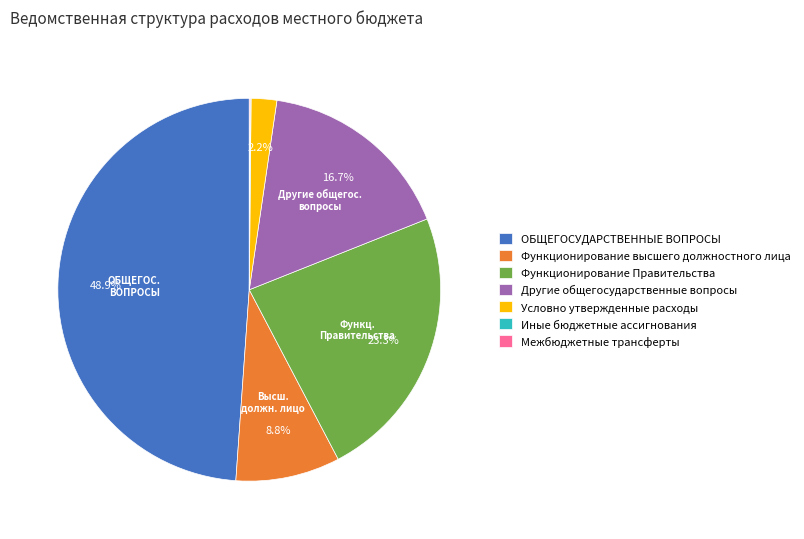

Which slice is the largest?

ОБЩЕГОСУДАРСТВЕННЫЕ ВОПРОСЫ